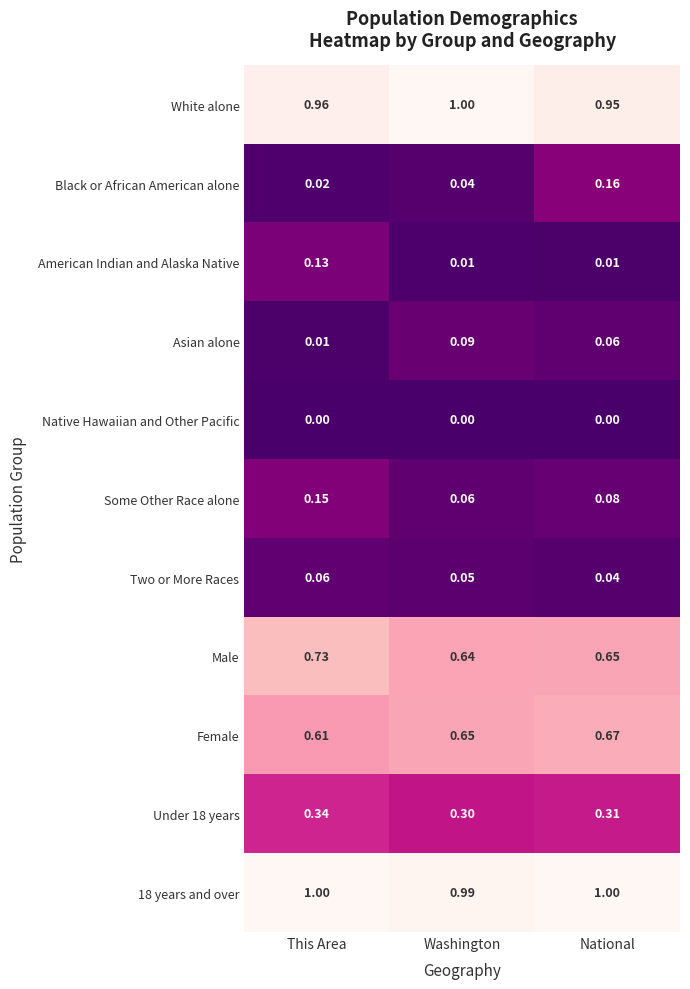

At which label is Asian alone closest to 0?

This Area